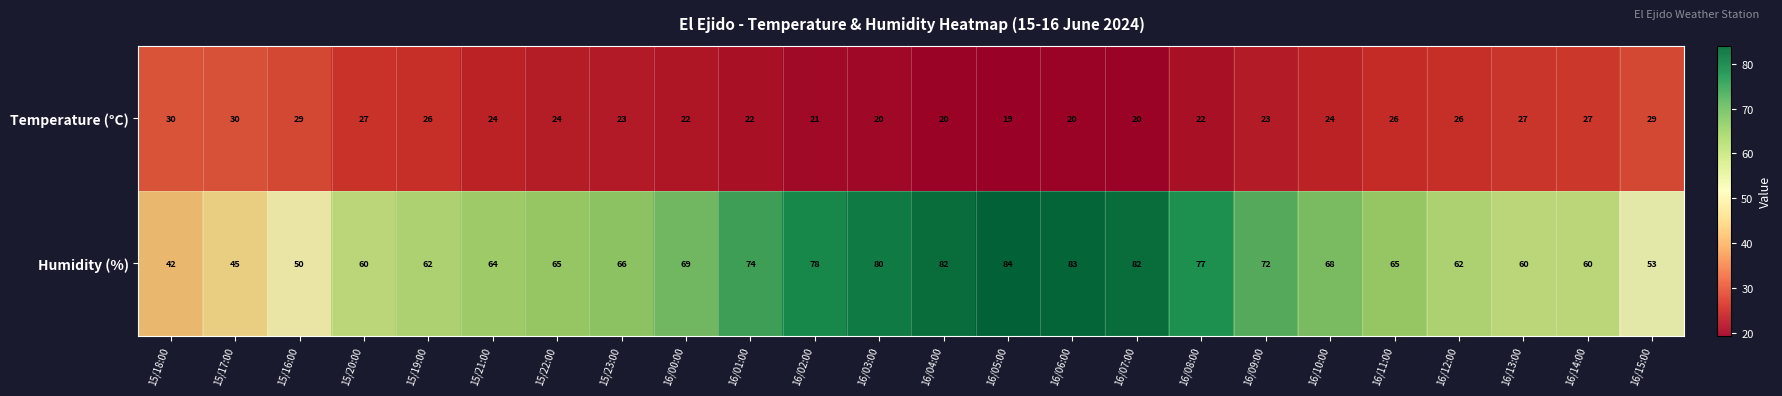

Is it true that Temperature (°C) equals 19 at 16/15:00?

False